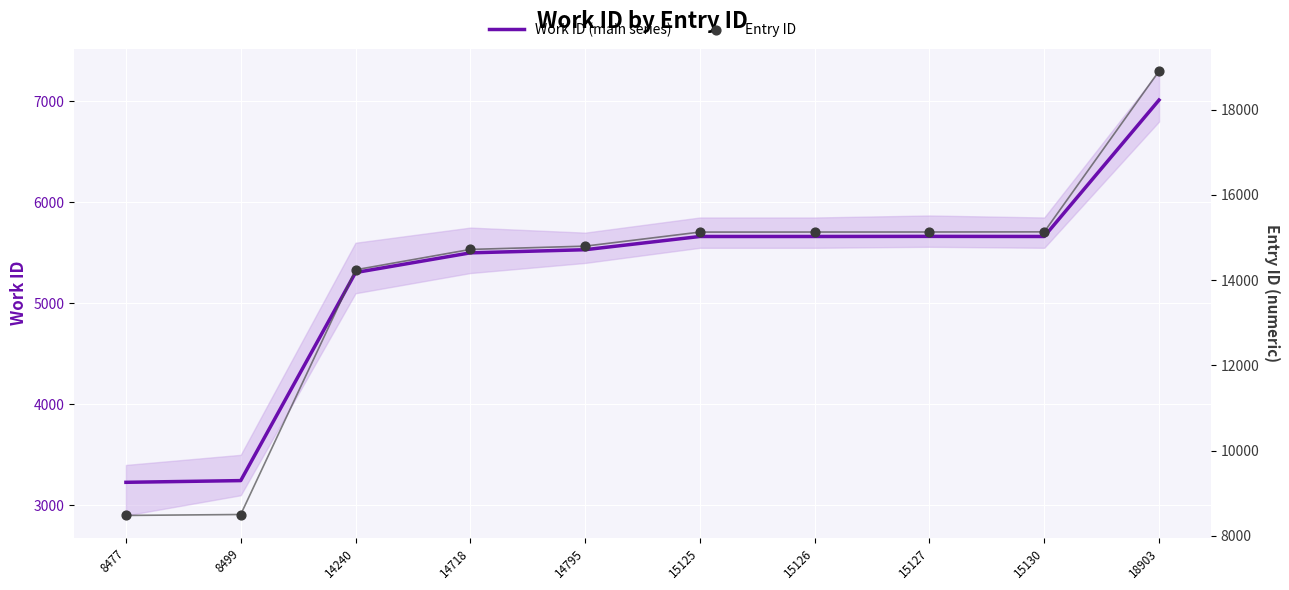

Which series has the largest total across all categories?

Entry ID